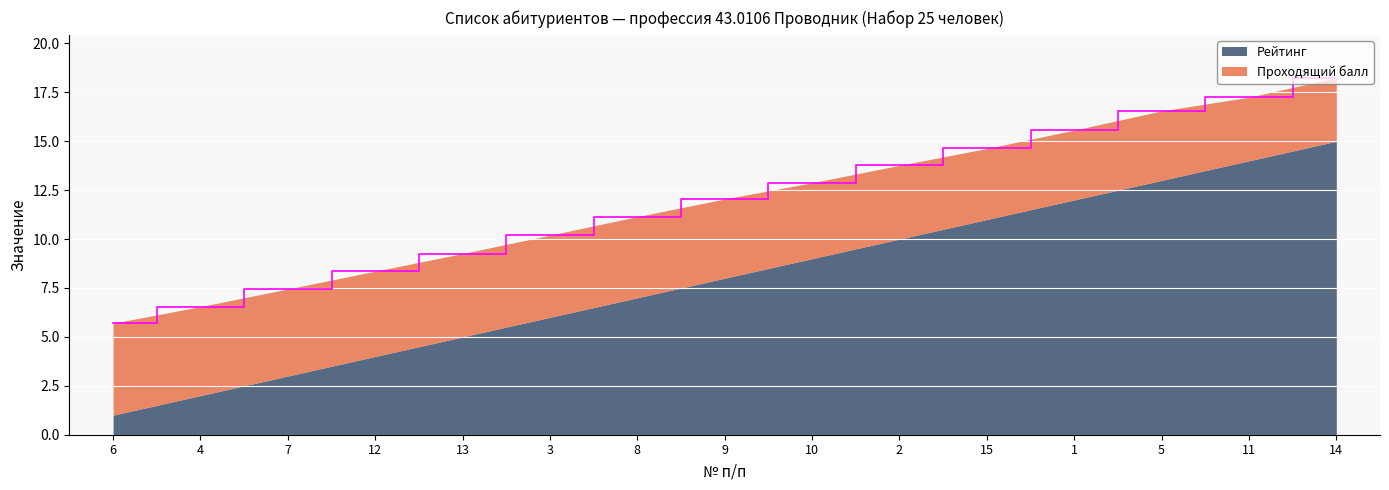

What is the label of the 4th point from the right?

1